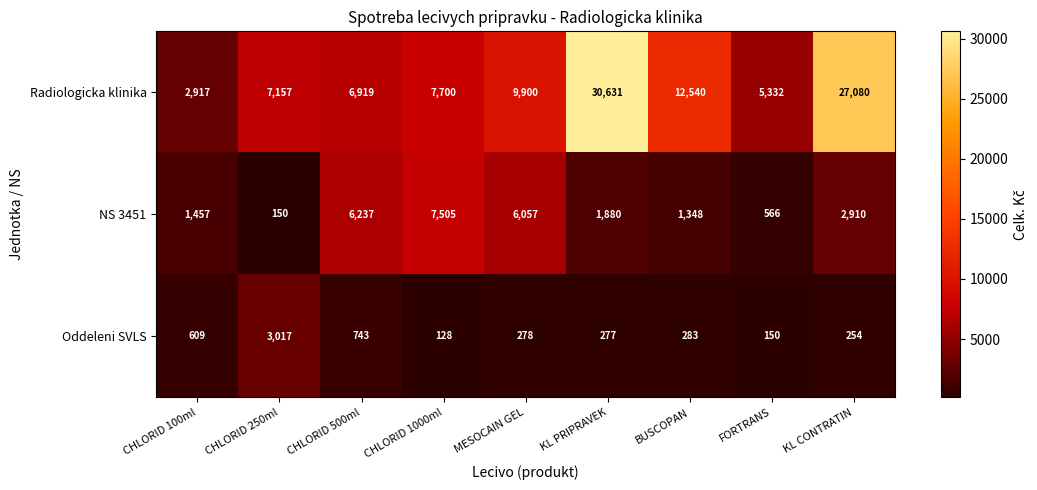

Which label corresponds to the smallest value in the chart?

CHLORID 1000ml